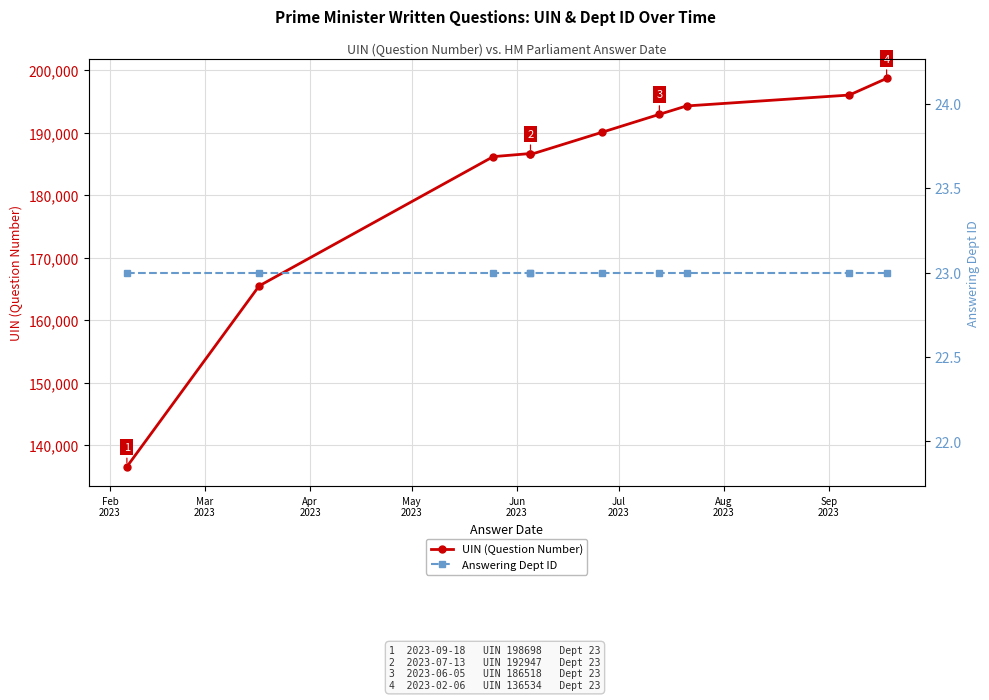

True or false: UIN (Question Number) and Answering Dept ID intersect in this chart.

False